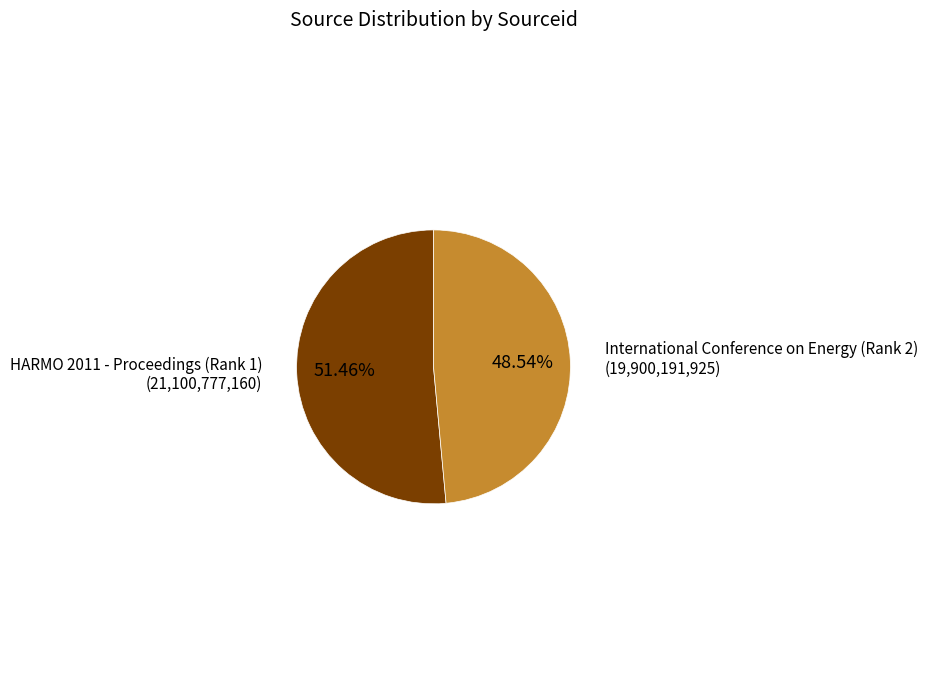

To the nearest percent, what is the difference between the largest and smallest slice percentages?

3%